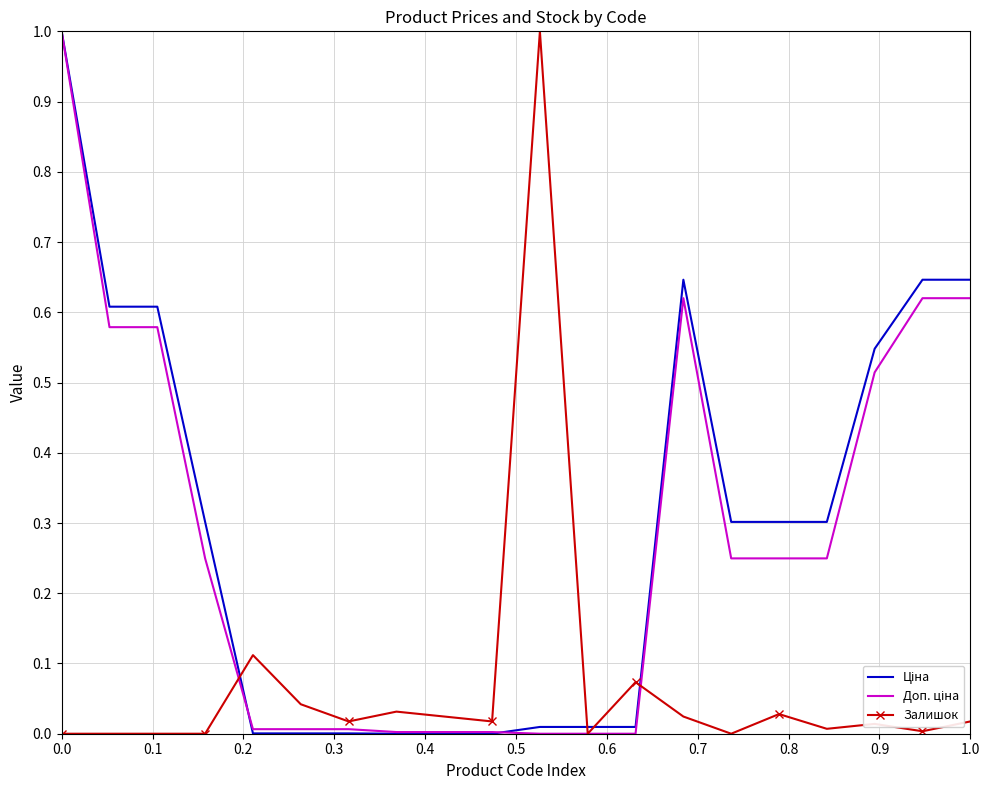

What is the greatest value displayed?

1.0